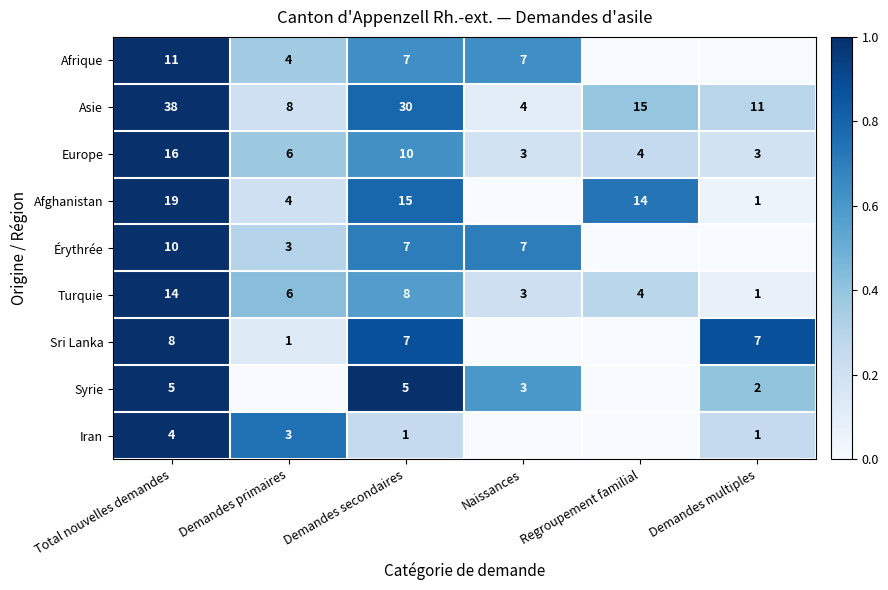

Where is Turquie nearest to the value 7?

Demandes primaires